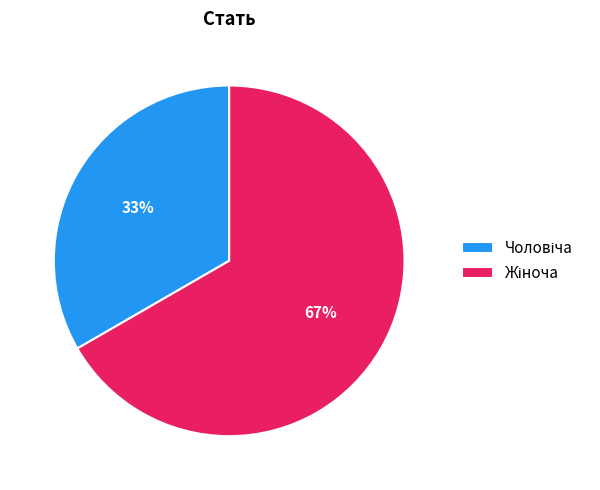

Does any single category account for the majority?

Yes